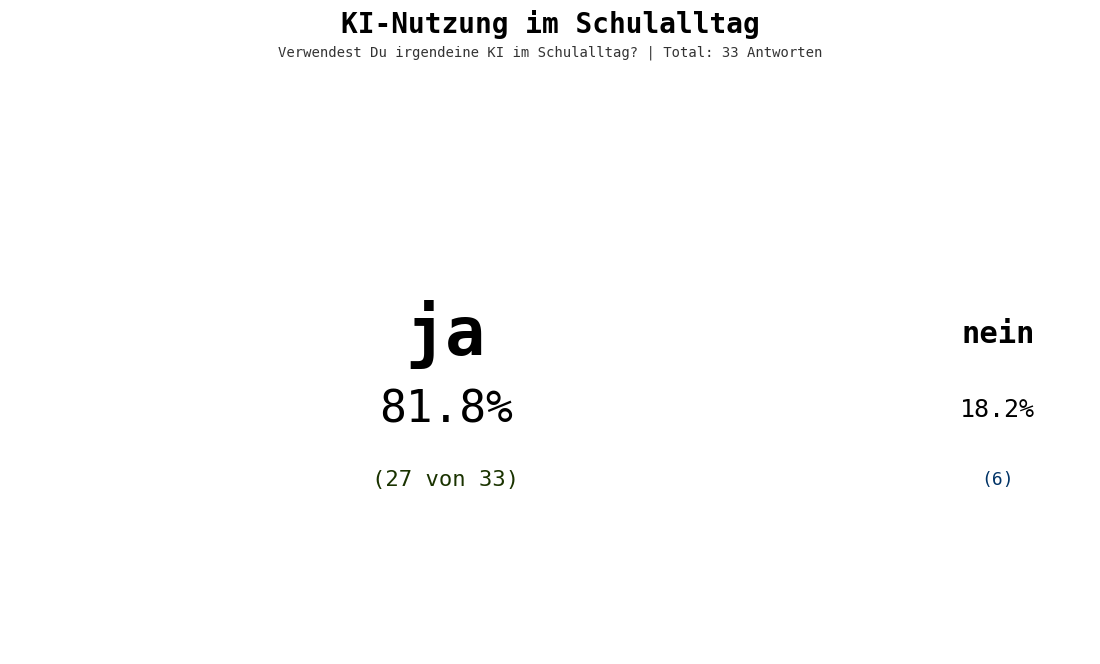

Is it true that ja is 82% of the pie?

True